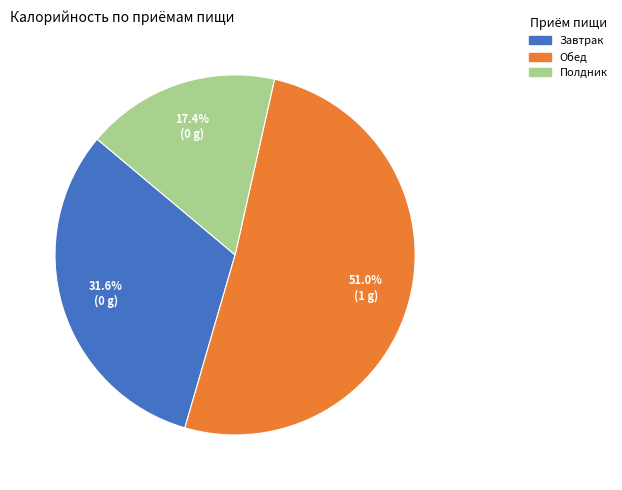

How many segments does this pie chart have?

3